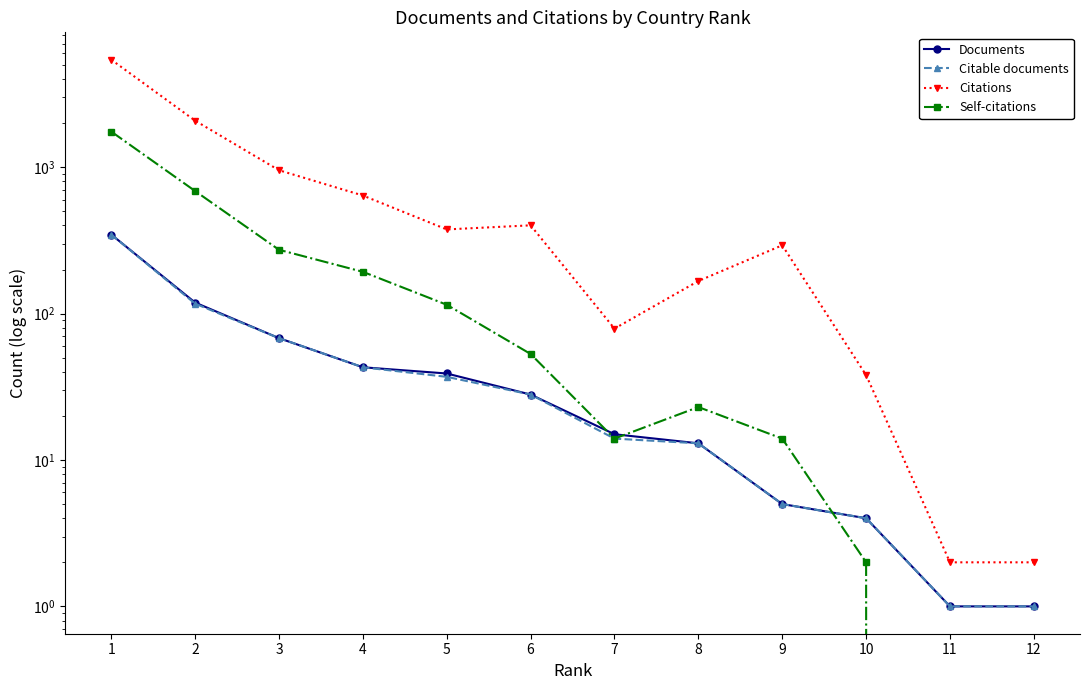

The value of Documents at 6 is 15. True or false?

False